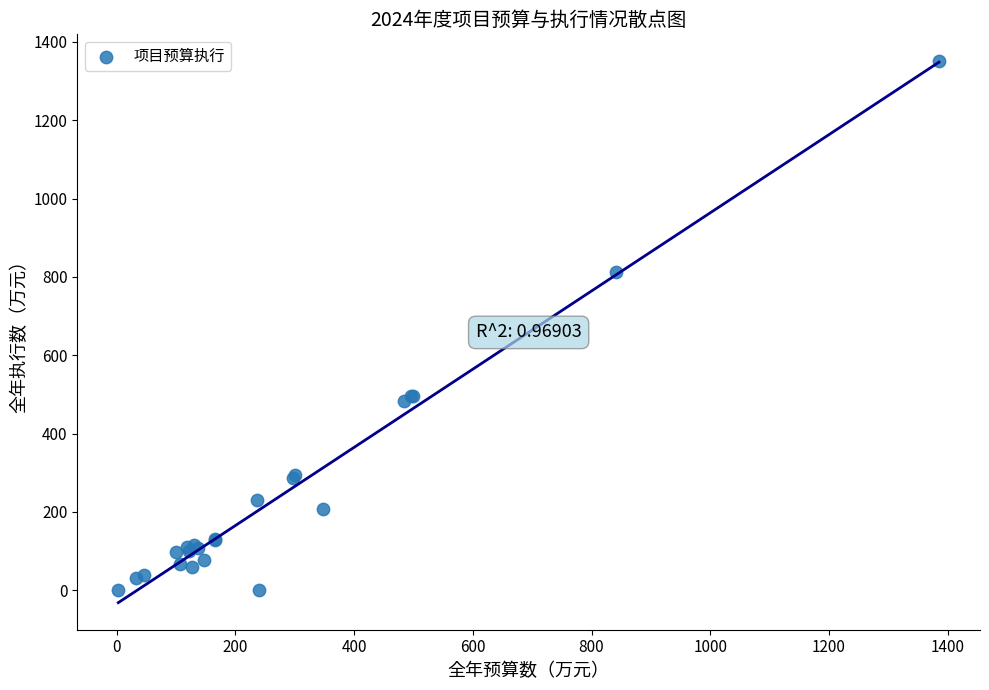

What Y value in the scatter plot is closest to 674?

812.3